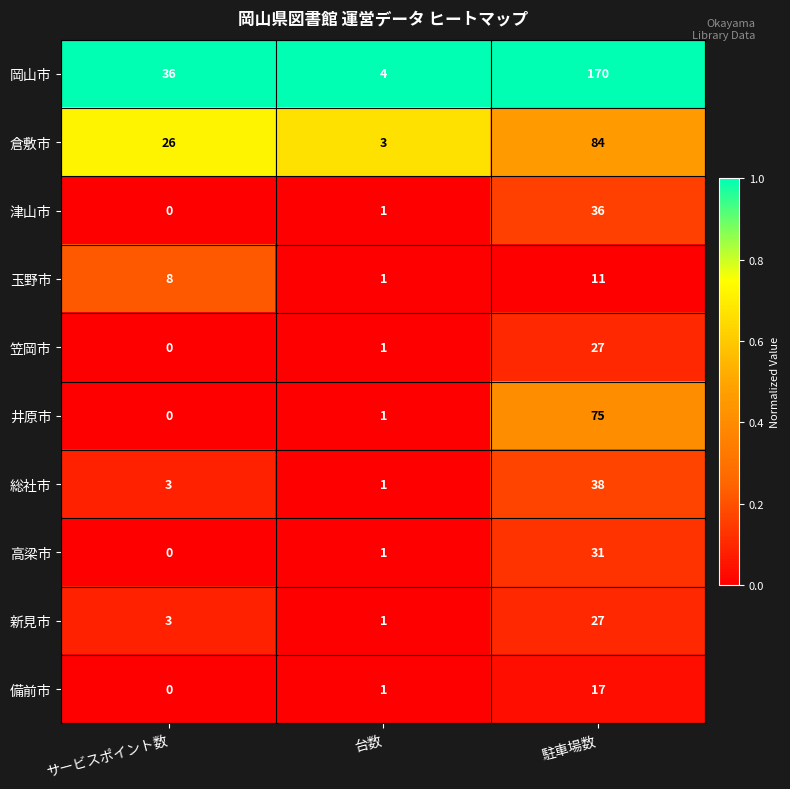

Reading left to right, extract all data points from this chart.

岡山市: サービスポイント数=36	台数=4	駐車場数=170
倉敷市: サービスポイント数=26	台数=3	駐車場数=84
津山市: サービスポイント数=0	台数=1	駐車場数=36
玉野市: サービスポイント数=8	台数=1	駐車場数=11
笠岡市: サービスポイント数=0	台数=1	駐車場数=27
井原市: サービスポイント数=0	台数=1	駐車場数=75
総社市: サービスポイント数=3	台数=1	駐車場数=38
高梁市: サービスポイント数=0	台数=1	駐車場数=31
新見市: サービスポイント数=3	台数=1	駐車場数=27
備前市: サービスポイント数=0	台数=1	駐車場数=17